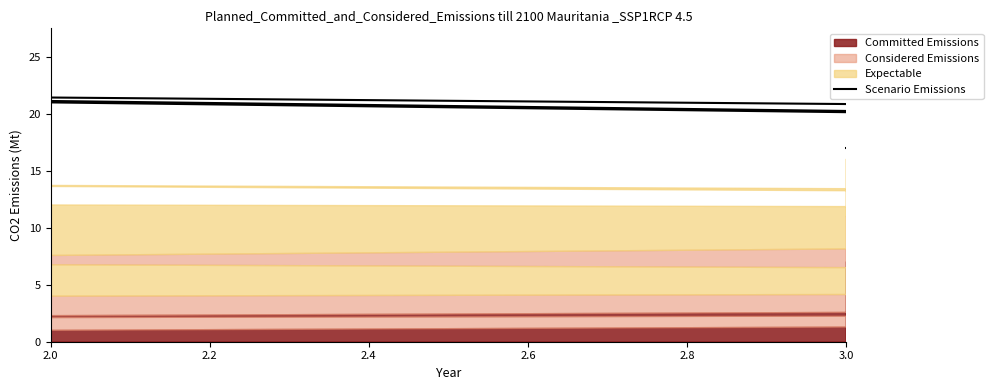

What is the sum of the values at 2.4 and 2.6?

40